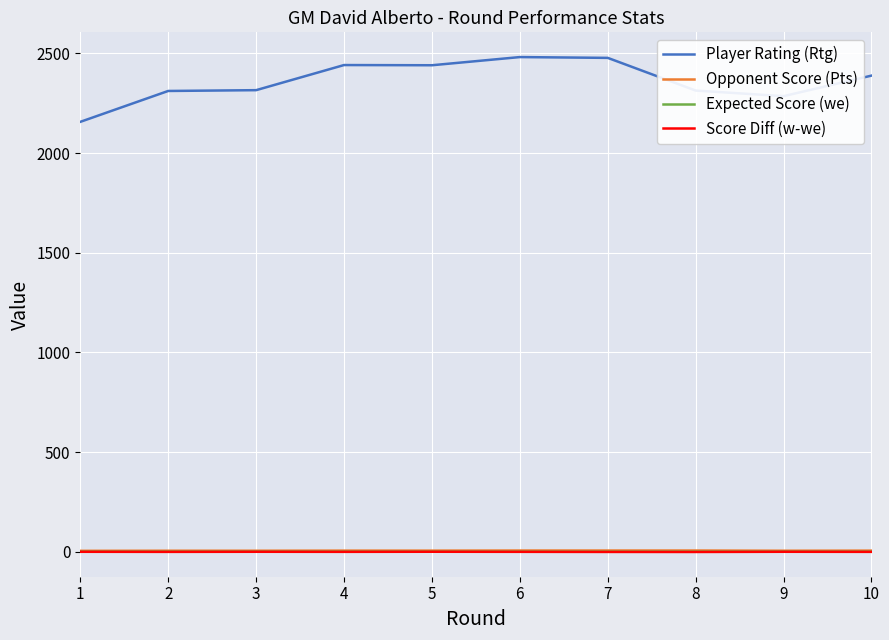

Which series has the largest total across all categories?

Player Rating (Rtg)